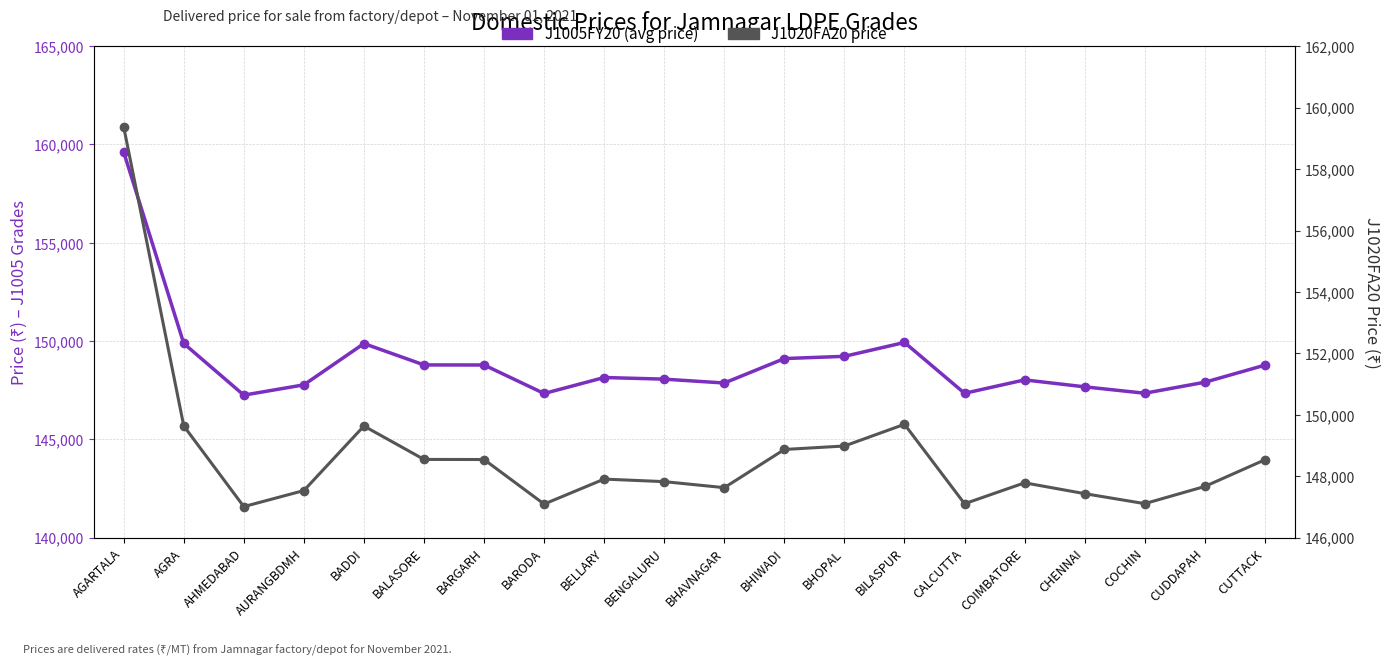

True or false: J1020FA20 and J1005FY20 (avg) intersect in this chart.

False